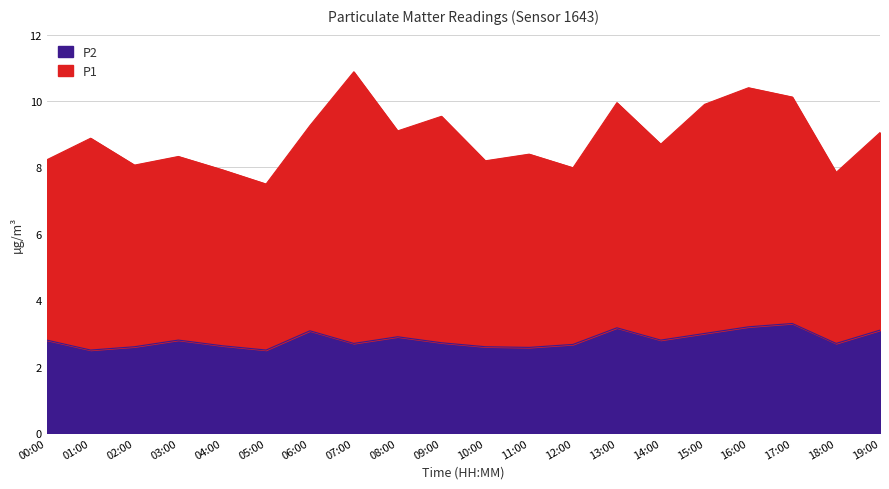

What is the lowest value of the P2 series?

2.5